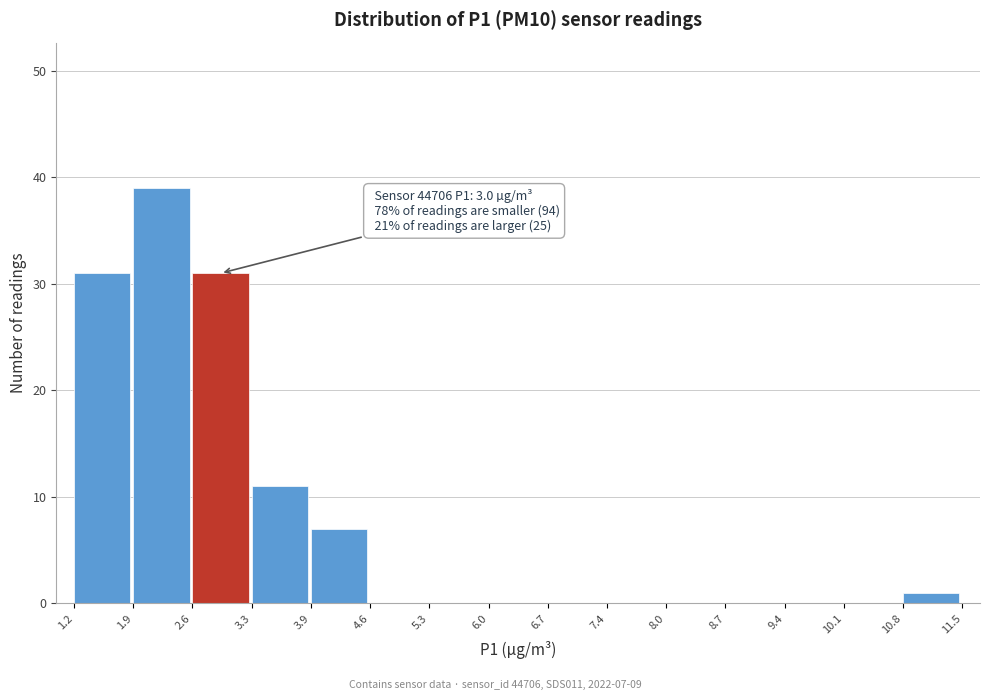

Over which range of the x-axis is the bar tallest?

1.9 to 2.6